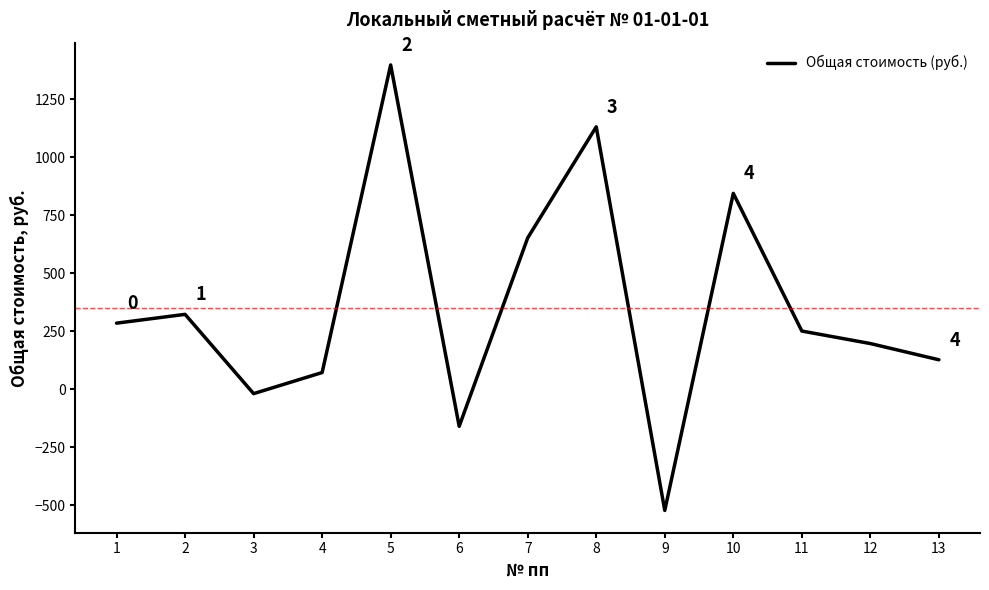

List the labels in order of value, smallest first.

9, 6, 3, 4, 13, 12, 11, 1, 2, 7, 10, 8, 5